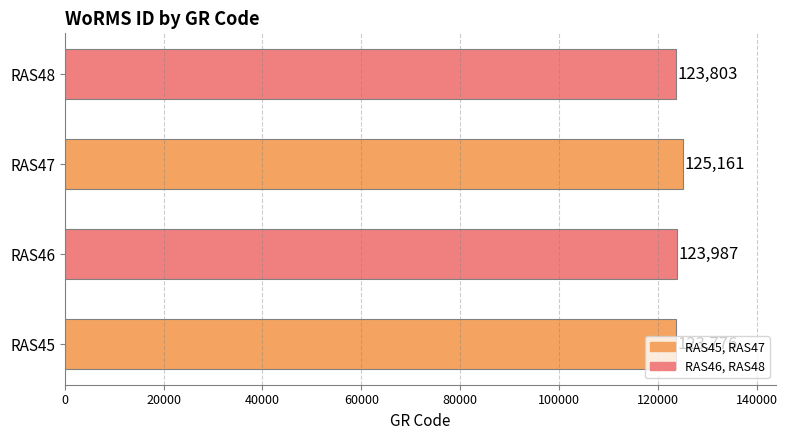

What is the change in value from RAS45 to RAS46?

+211